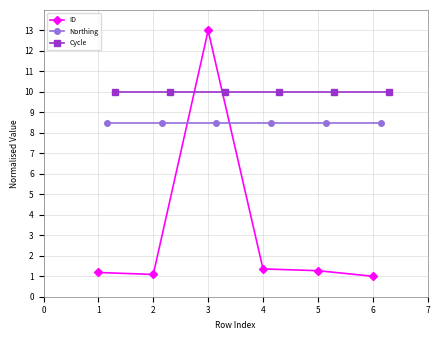

True or false: Northing has a value of 14.9 at 2.

False